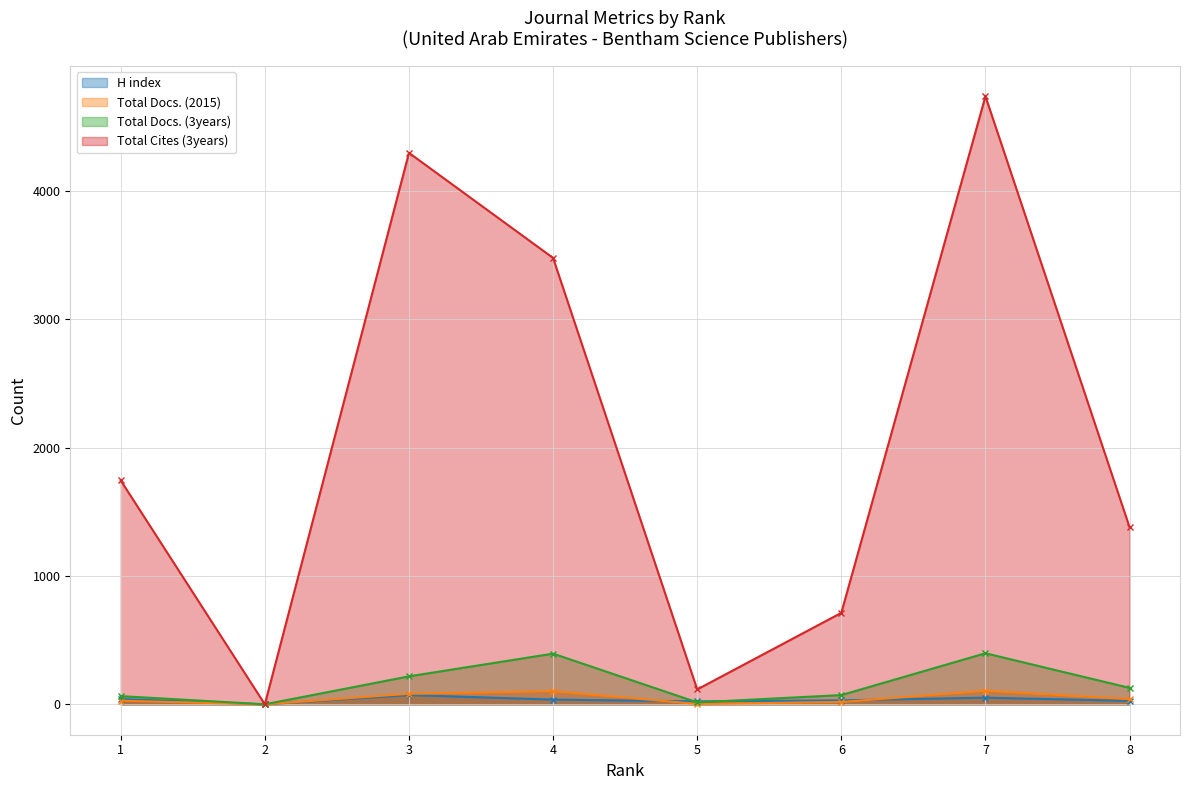

How many series are shown in this chart?

4